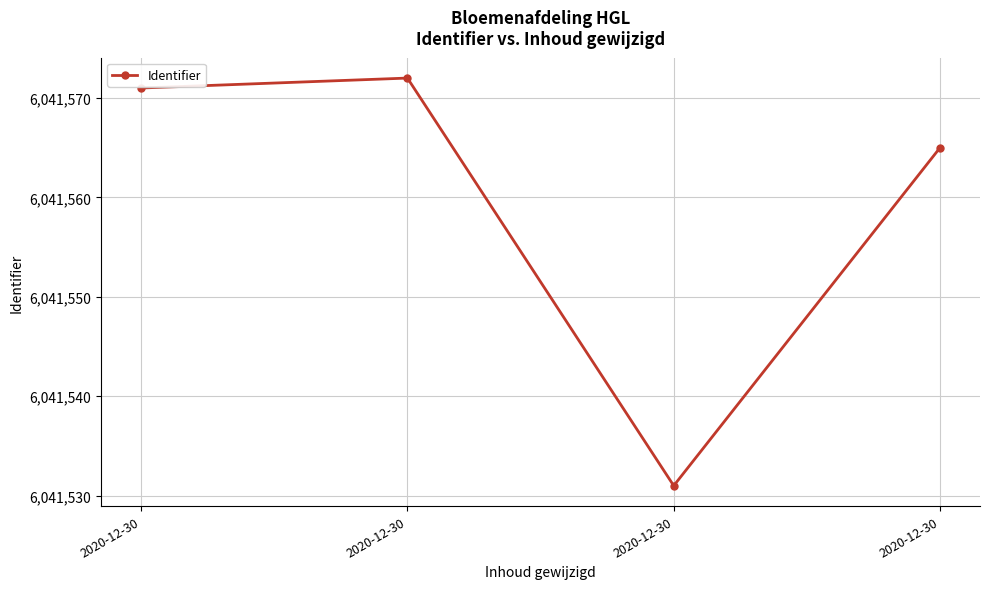

How many values are below 6041571?

2